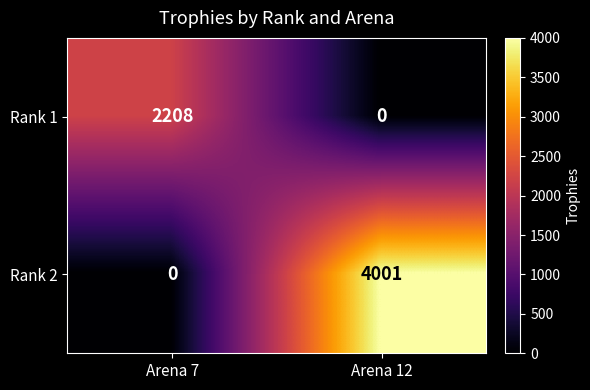

Which series has the largest total across all categories?

Rank 2